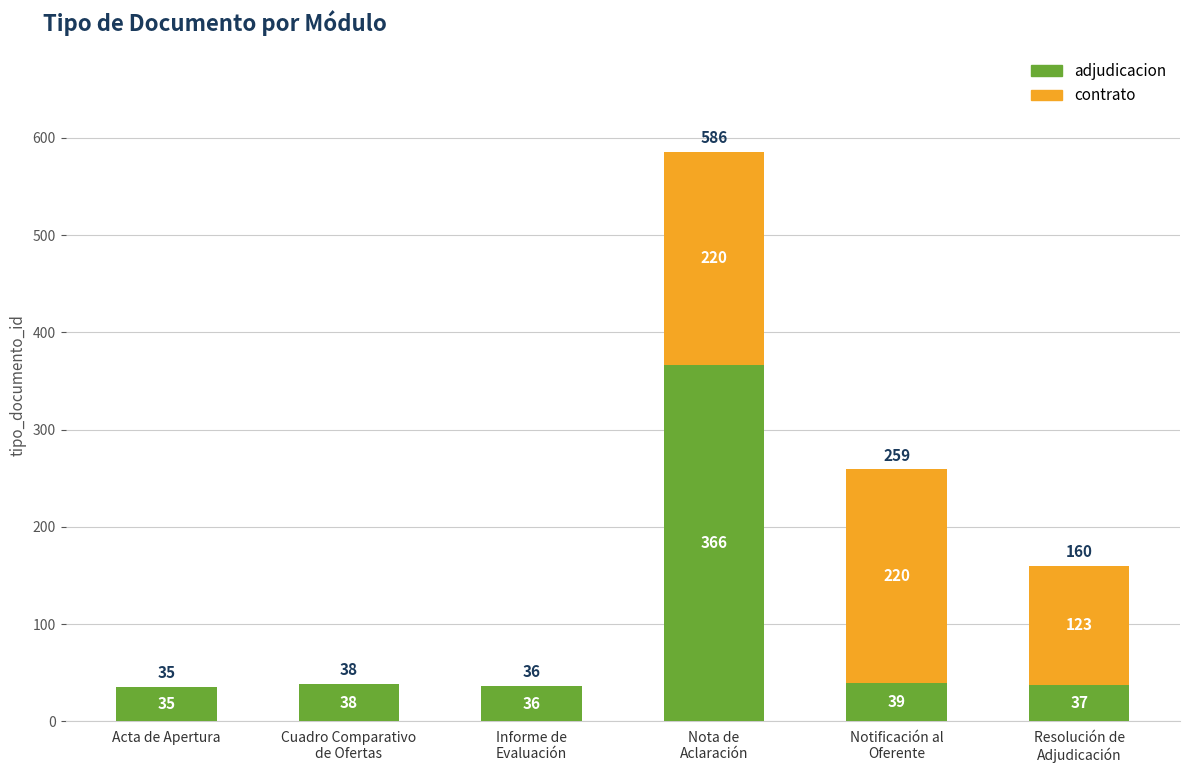

Is it true that adjudicacion equals 35 at Acta de Apertura?

True